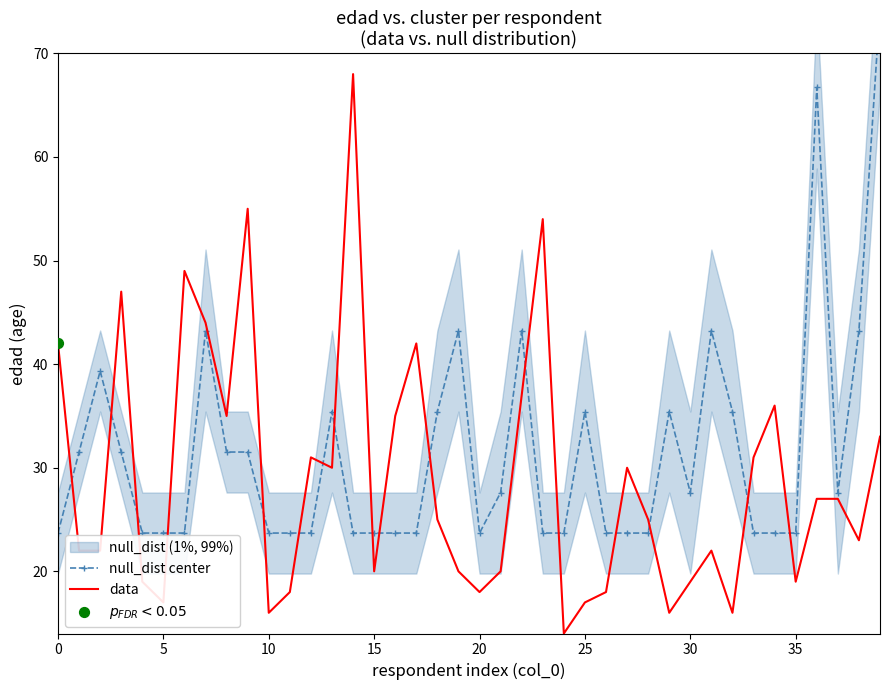

Which series contains the highest Y value?

null_dist center